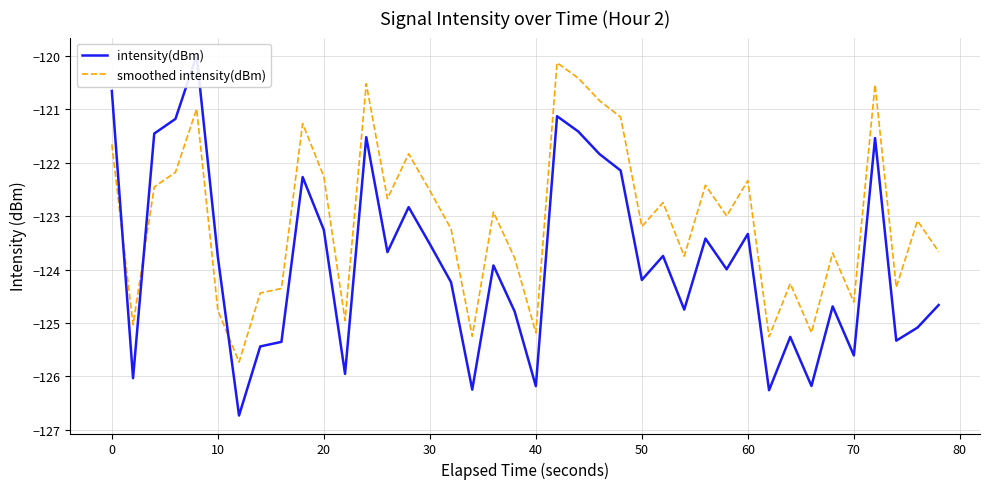

In intensity(dBm), how many points are lower than both neighbors (excluding endpoints)?

13